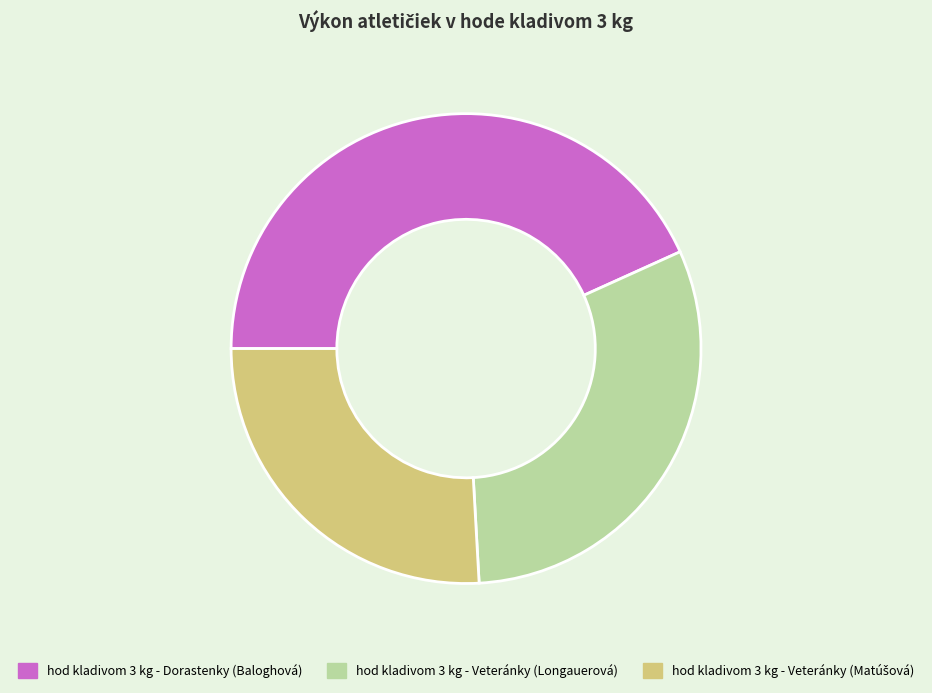

Combined, do hod kladivom 3 kg - Veteránky (Longauerová) and hod kladivom 3 kg - Dorastenky (Baloghová) account for over 50%?

Yes